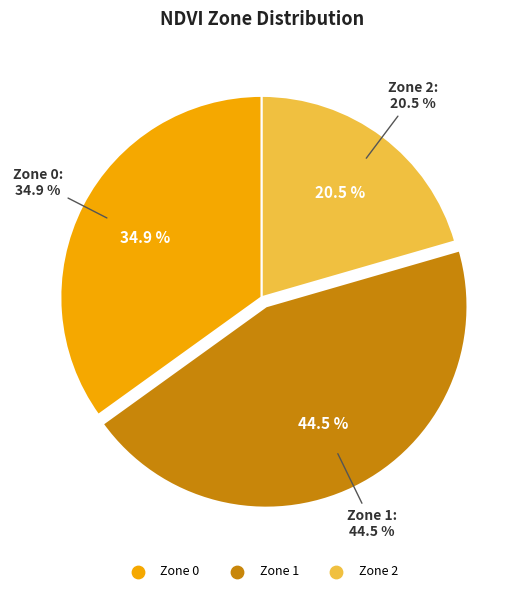

Which has a higher value, Zone 0 or Zone 2?

Zone 0